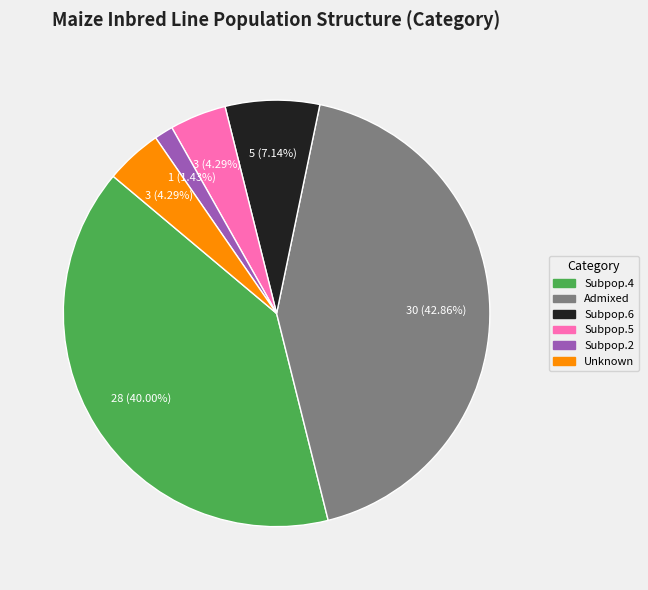

Is there any slice that represents more than half of the pie?

No